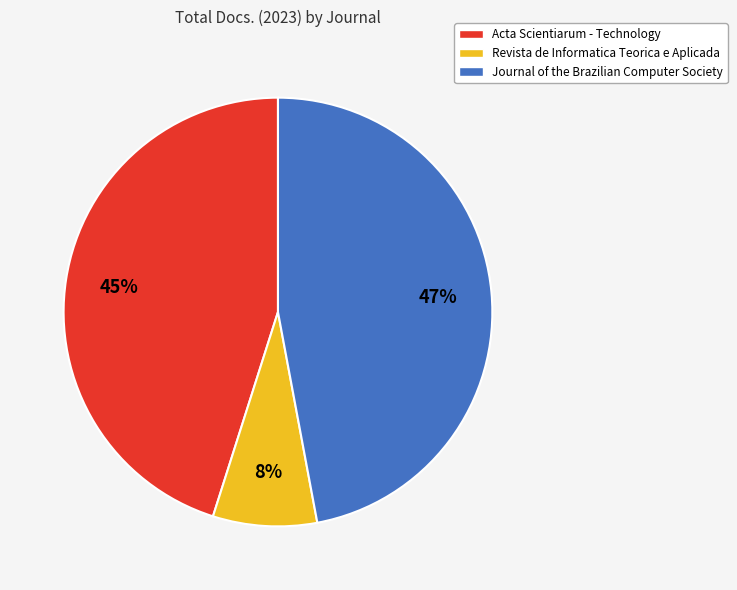

Which has a higher value, Acta Scientiarum - Technology or Journal of the Brazilian Computer Society?

Journal of the Brazilian Computer Society